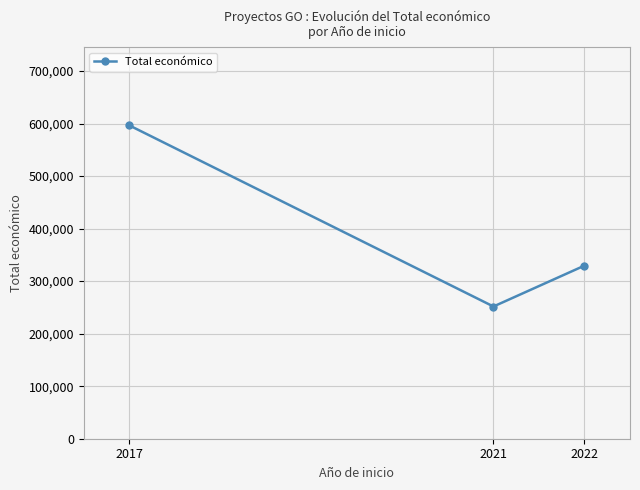

What is the sum of the values at 2017 and 2022?

925905.3